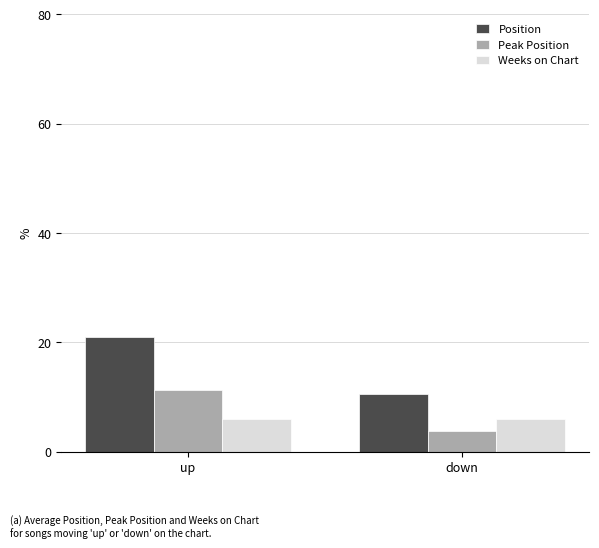

How many data points in Peak Position are above 11?

1